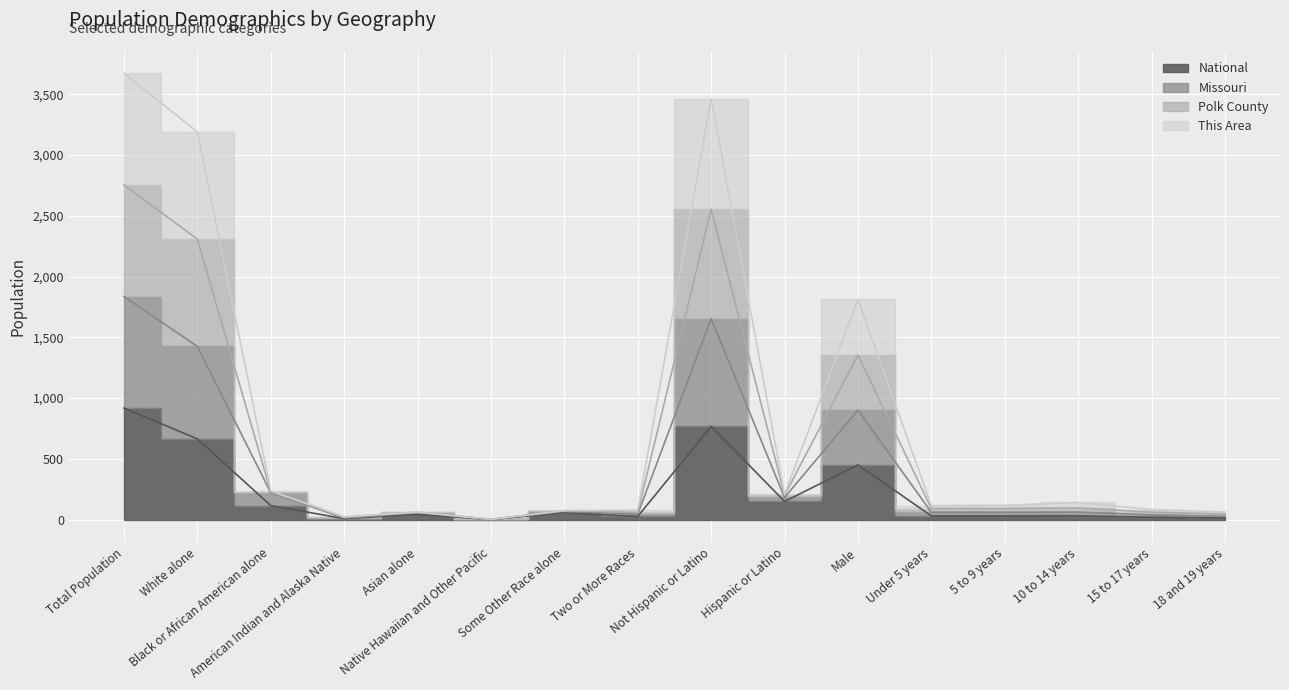

List the series in order of their peak value, highest first.

This Area, Polk County, Missouri, National